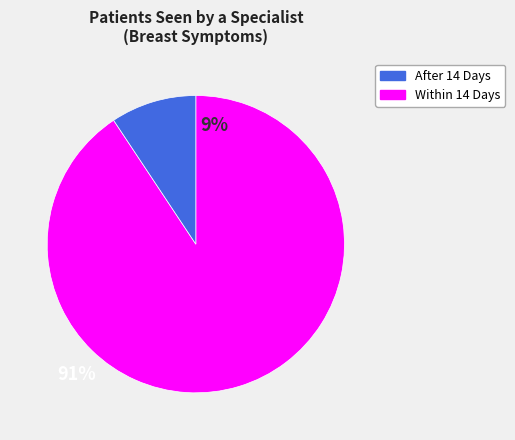

Is there a majority slice in this chart?

Yes